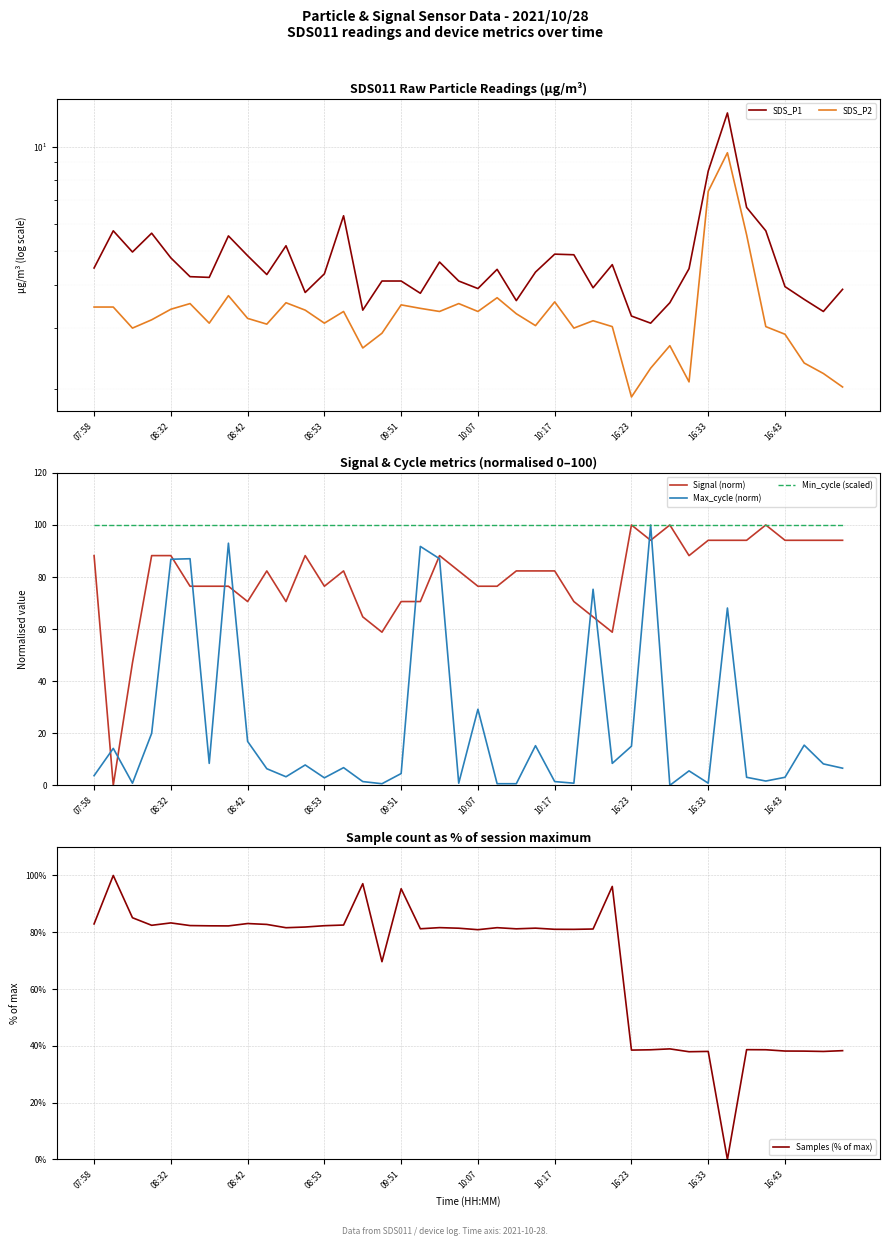

True or false: Max_cycle (norm) has a value of 29.2 at 10:07.

True